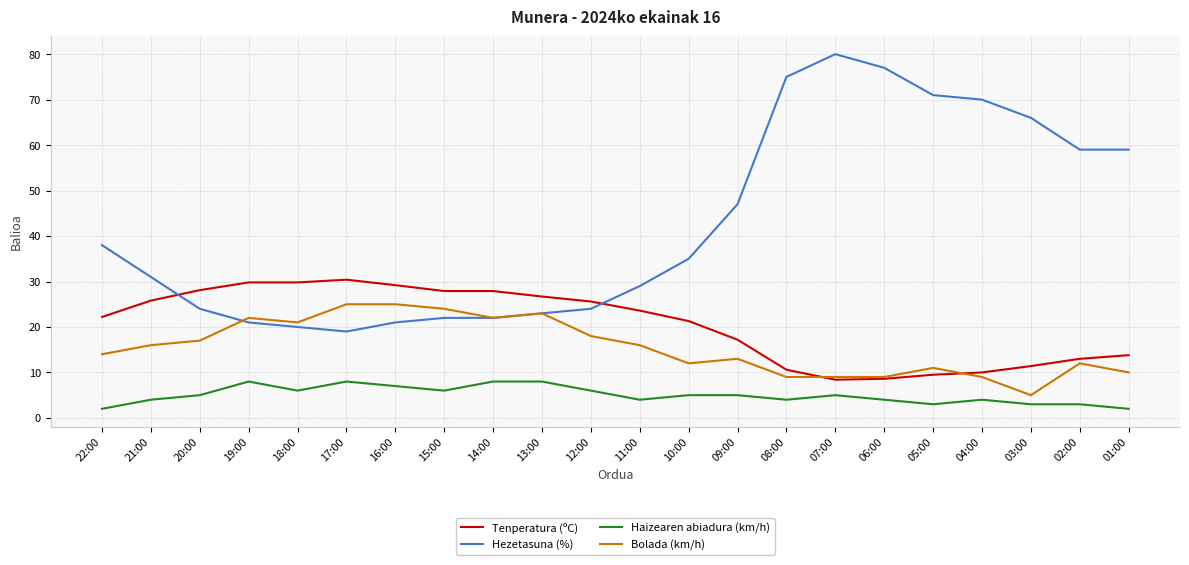

At which label does Hezetasuna (%) first exceed 35?

22:00